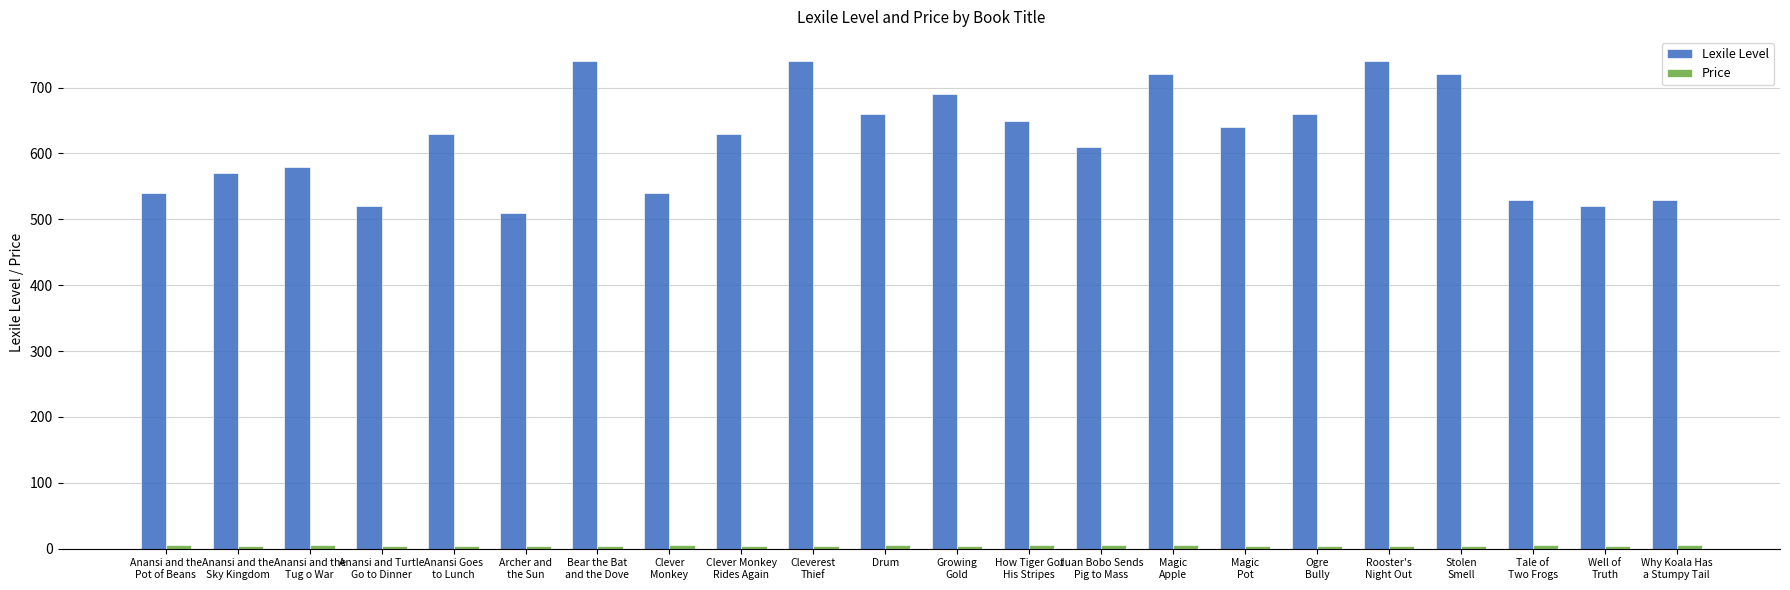

What is the label of the 6th bar from the left?

Archer and
the Sun